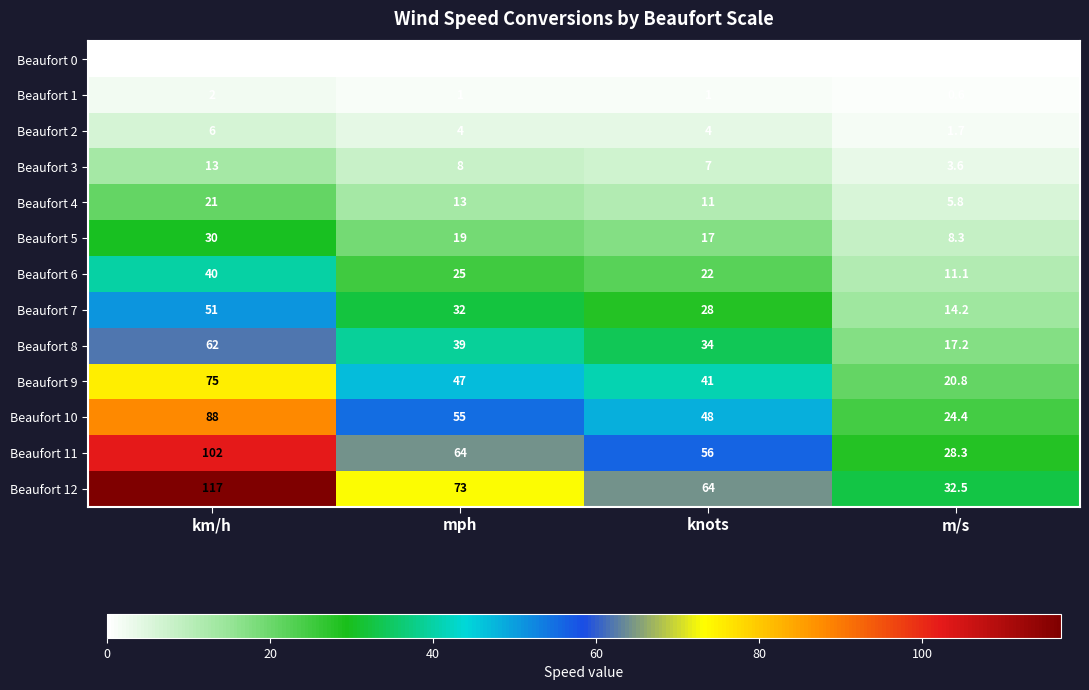

Read the Beaufort 5 value at knots.

17.0